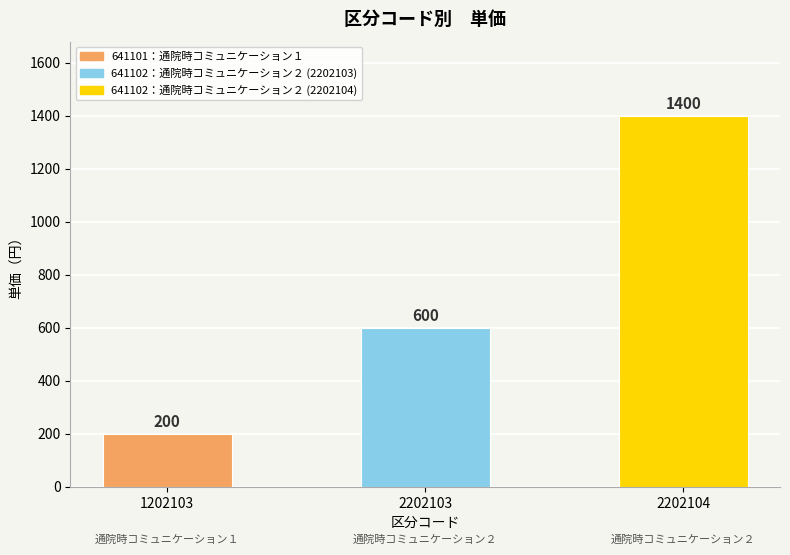

What is the sum of the values at 1202103 and 2202104?

1600